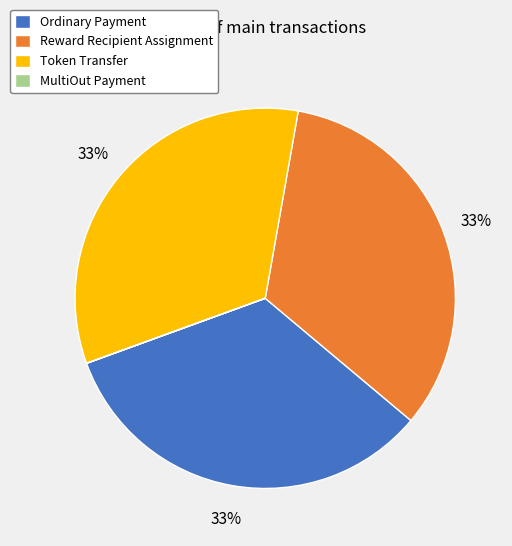

Is there a majority slice in this chart?

No